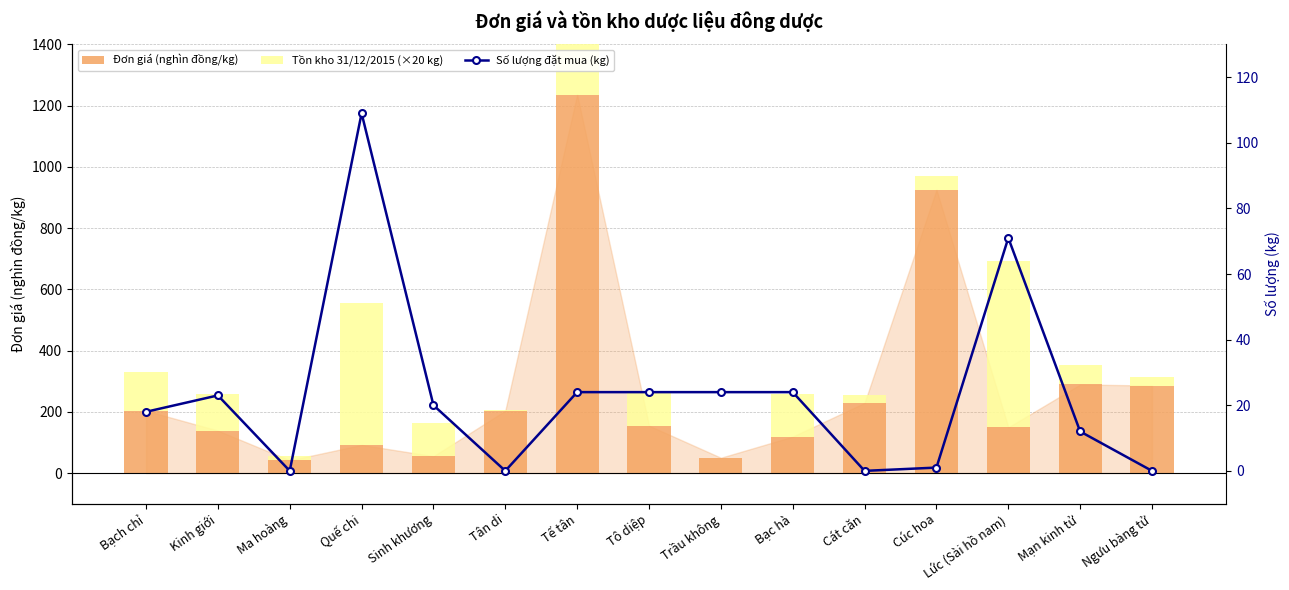

What is the sum of all Đơn giá (nghìn đồng/kg) values?

4174.0